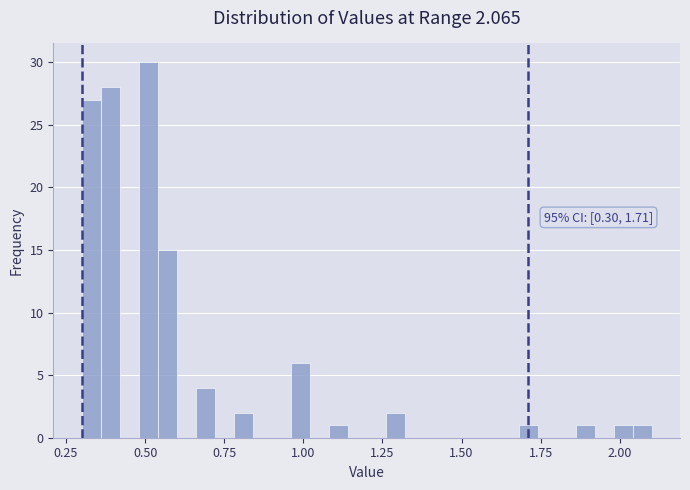

Around what value on the x-axis is the tallest bar? Give the approximate position of its centre, as read against the axis.

0.50